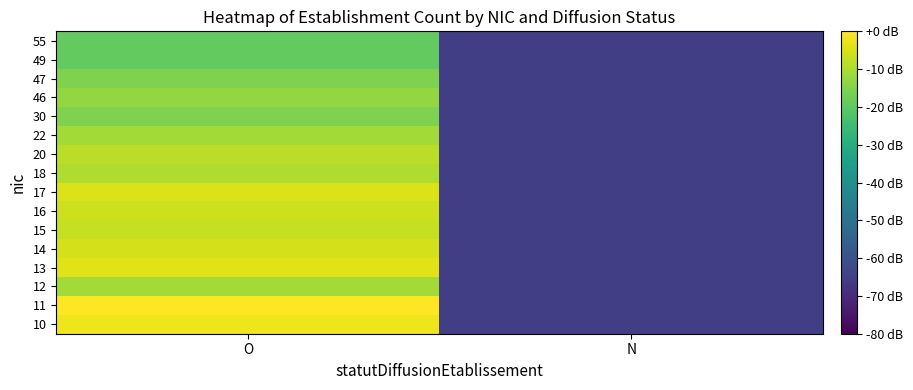

Reading left to right, what are all the values shown in this chart?

10: O=-2.2	N=-65.1
11: O=0.0	N=-65.1
12: O=-11.1	N=-65.1
13: O=-3.5	N=-65.1
14: O=-5.1	N=-65.1
15: O=-7.0	N=-65.1
16: O=-6.0	N=-65.1
17: O=-4.3	N=-65.1
18: O=-9.5	N=-65.1
20: O=-8.2	N=-65.1
22: O=-11.1	N=-65.1
30: O=-15.6	N=-65.1
46: O=-13.1	N=-65.1
47: O=-15.6	N=-65.1
49: O=-19.1	N=-65.1
55: O=-19.1	N=-65.1